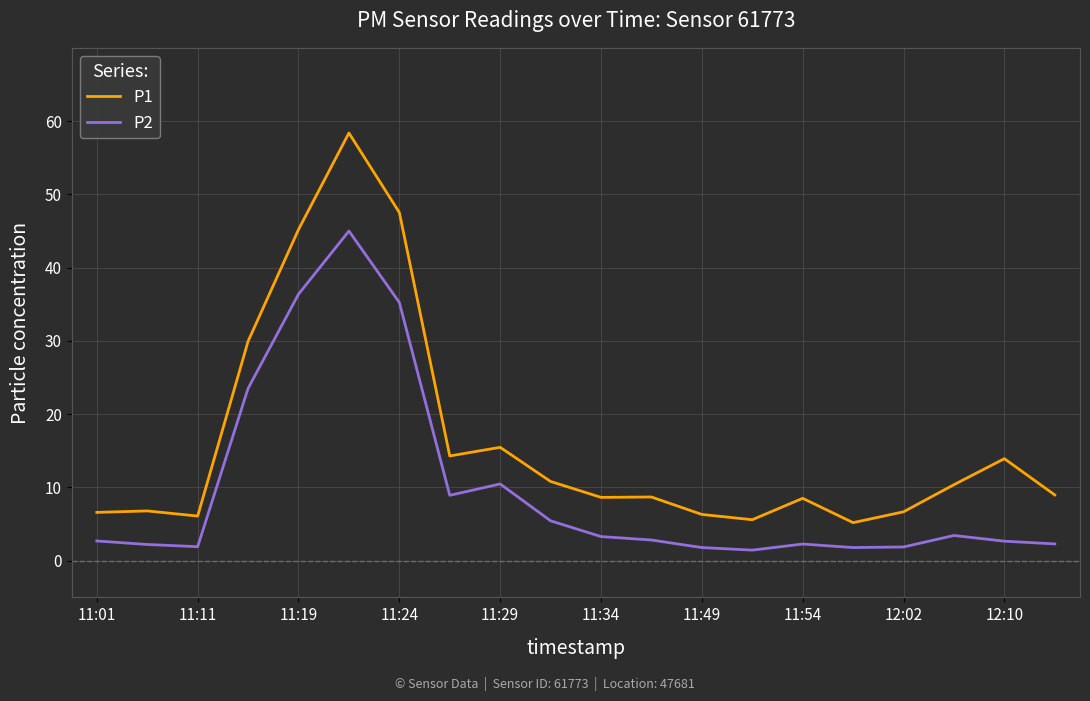

What is the difference between the maximum and minimum values in the P1 series?

53.2